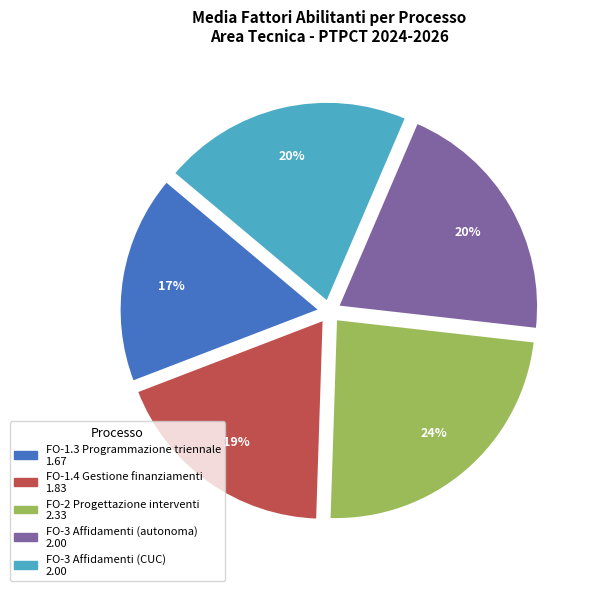

Is it true that FO-2 Progettazione interventi is 37% of the pie?

False